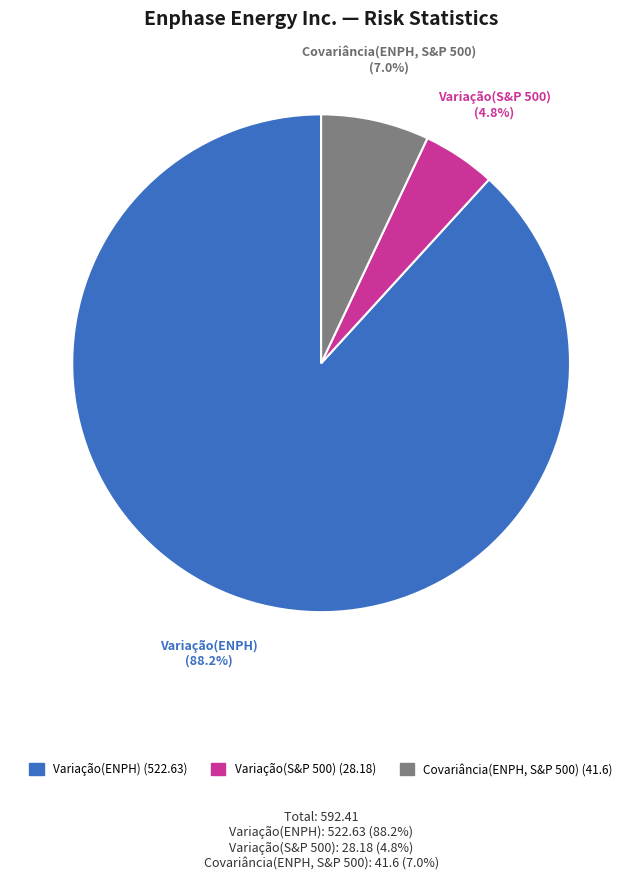

Which slice is the smallest?

Variação(S&P 500)